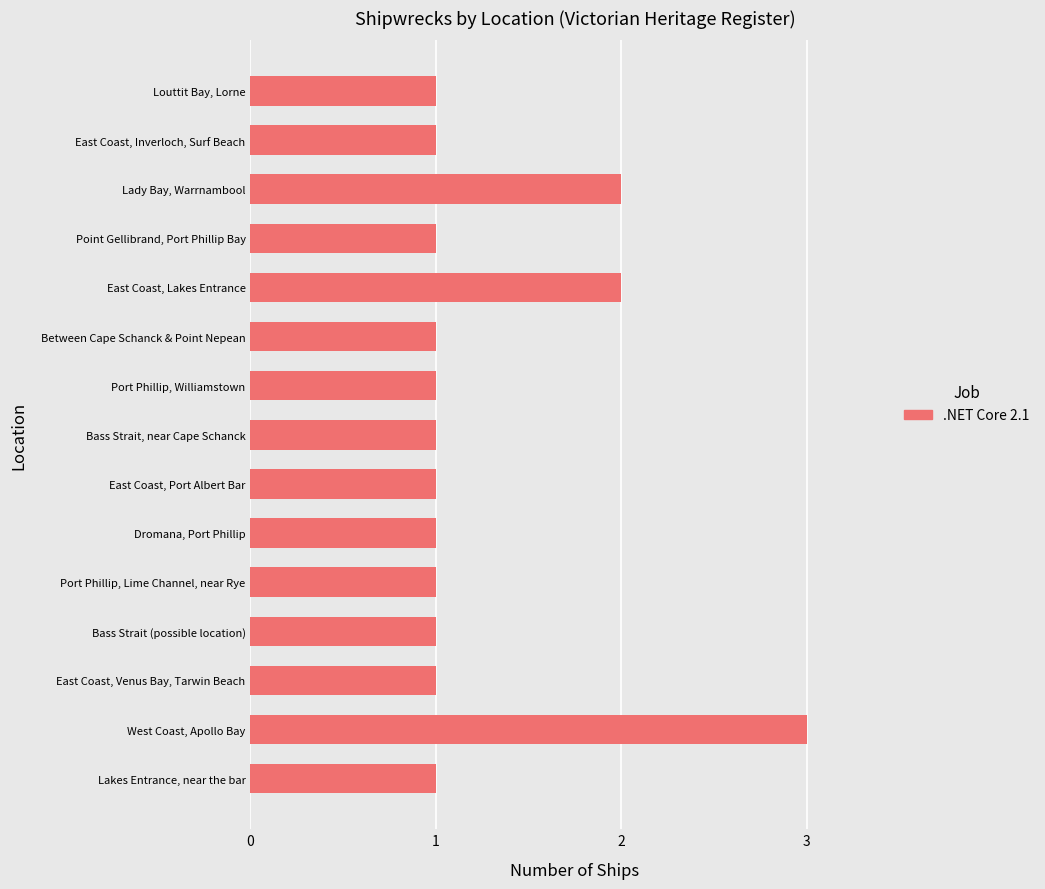

Are the bars horizontal?

Yes